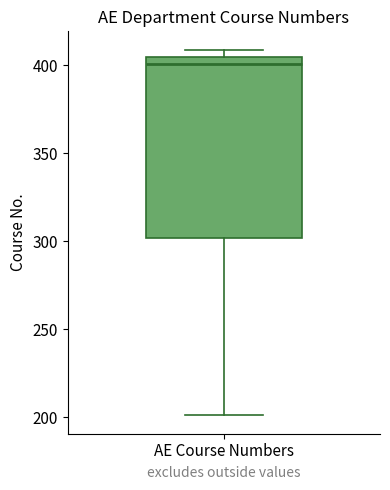

Read this box plot against the y-axis: the position of the median line, the range covered by the box, and the ends of both whiskers. The values are not printed on the chart, so give them approximately, as read against the axis.

median 400, box 300 to 405, whiskers 200 to 410